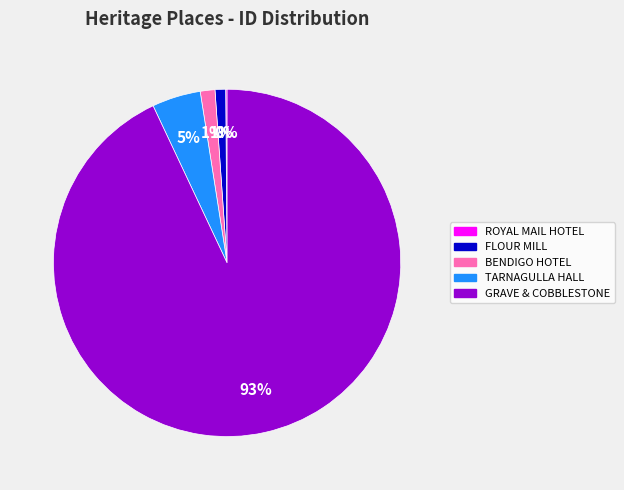

To the nearest percent, what is the average slice percentage?

20%